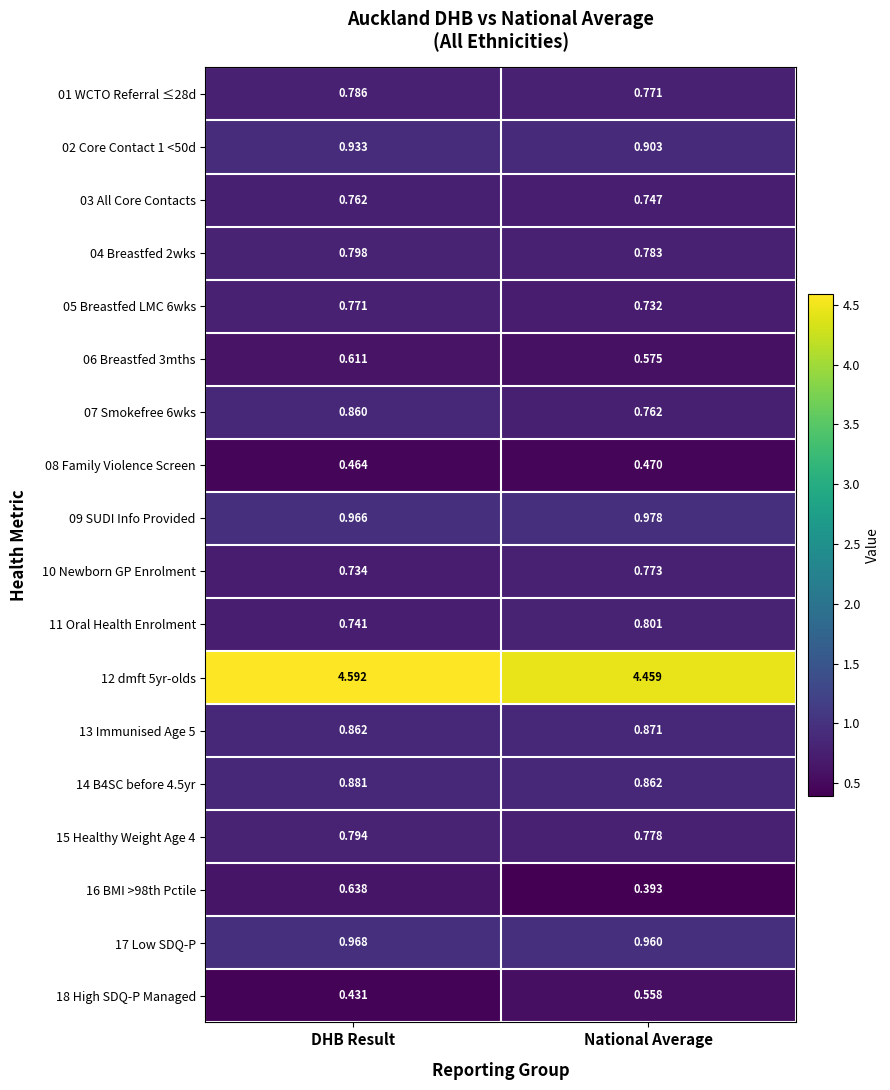

Rank the series at National Average from lowest to highest value.

16 BMI >98th Pctile, 08 Family Violence Screen, 18 High SDQ-P Managed, 06 Breastfed 3mths, 05 Breastfed LMC 6wks, 03 All Core Contacts, 07 Smokefree 6wks, 01 WCTO Referral ≤28d, 10 Newborn GP Enrolment, 15 Healthy Weight Age 4, 04 Breastfed 2wks, 11 Oral Health Enrolment, 14 B4SC before 4.5yr, 13 Immunised Age 5, 02 Core Contact 1 <50d, 17 Low SDQ-P, 09 SUDI Info Provided, 12 dmft 5yr-olds